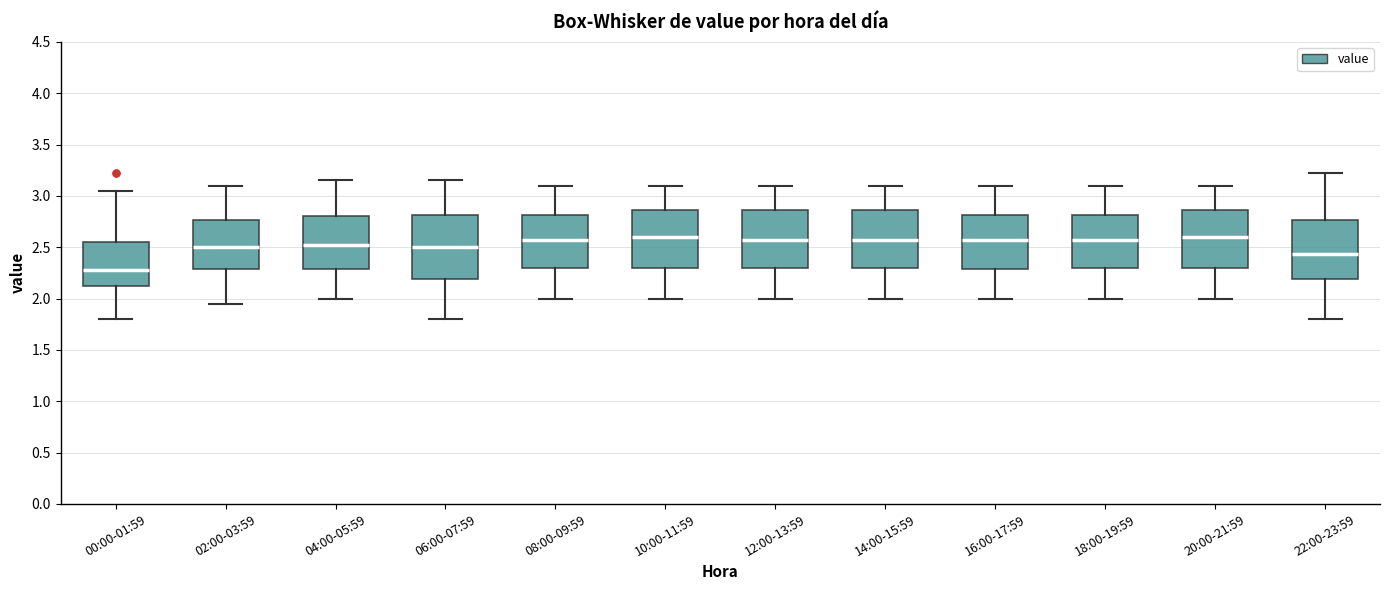

Where does the median line of the box for 22:00-23:59 sit on the y-axis? The values are not printed on the chart, so give them approximately, as read against the axis.

2.45